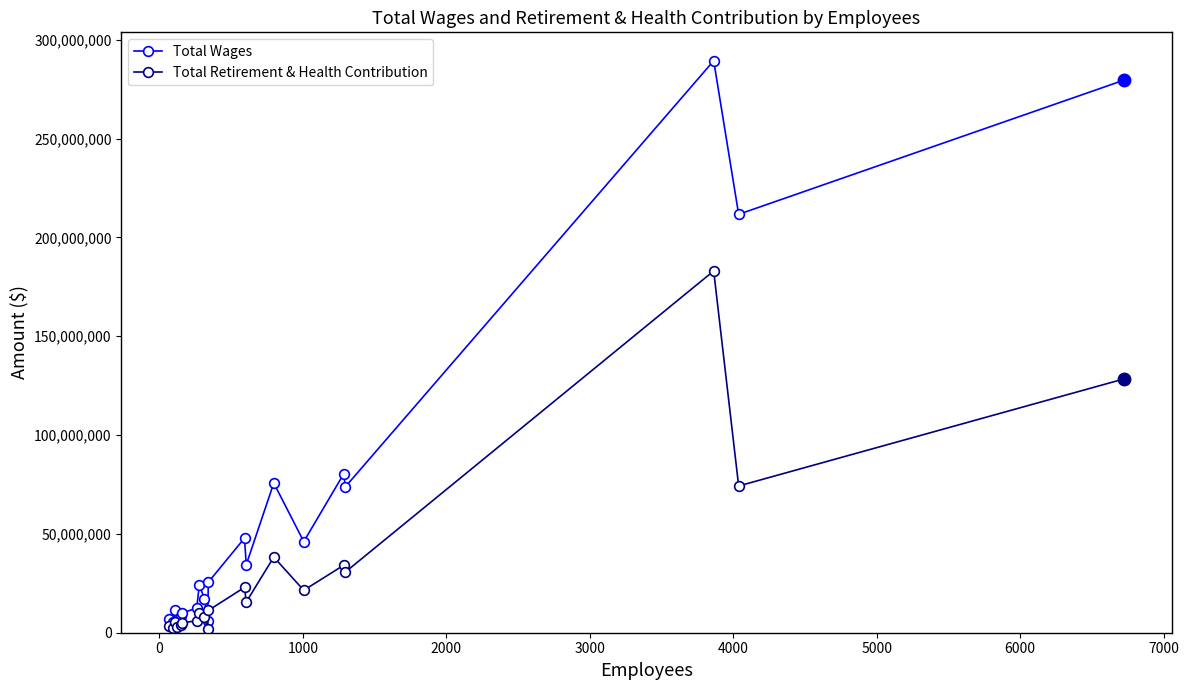

What are all the series names shown in the legend?

Total Wages, Total Retirement & Health Contribution